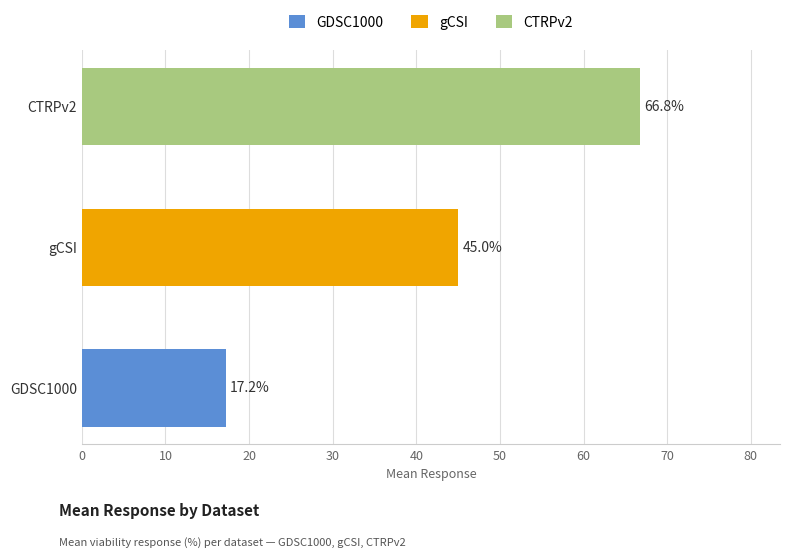

What is the minimum value shown in the chart?

17.2